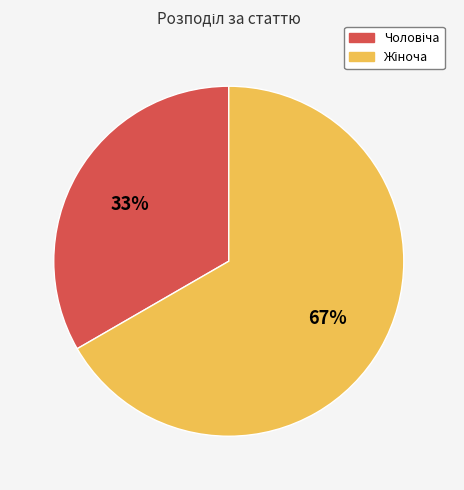

To the nearest percent, what is the average slice percentage?

50%